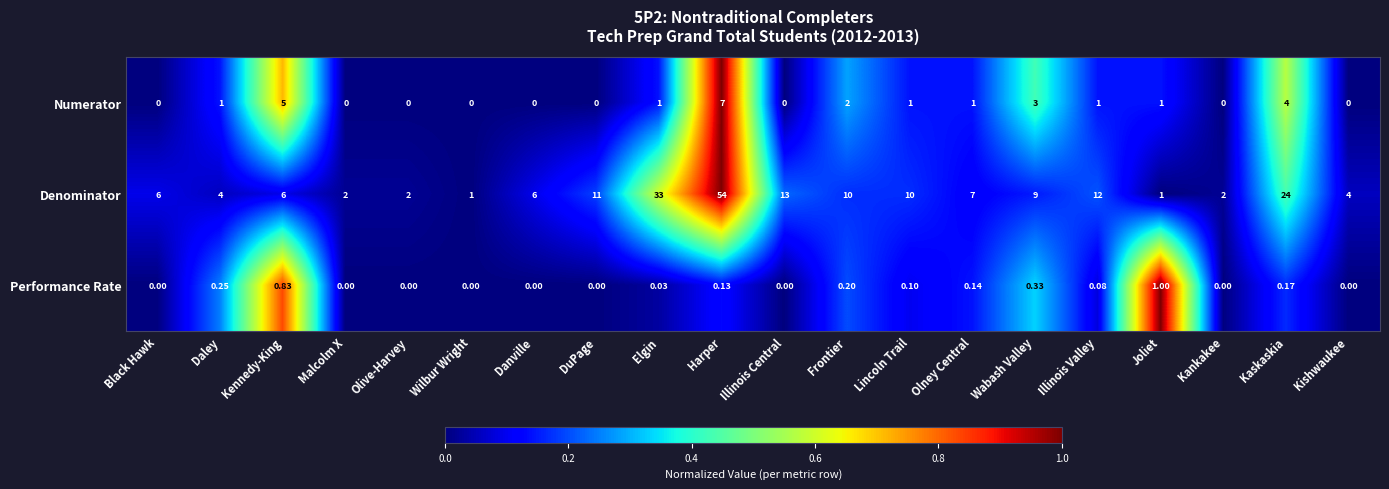

Which series has the largest total across all categories?

Denominator